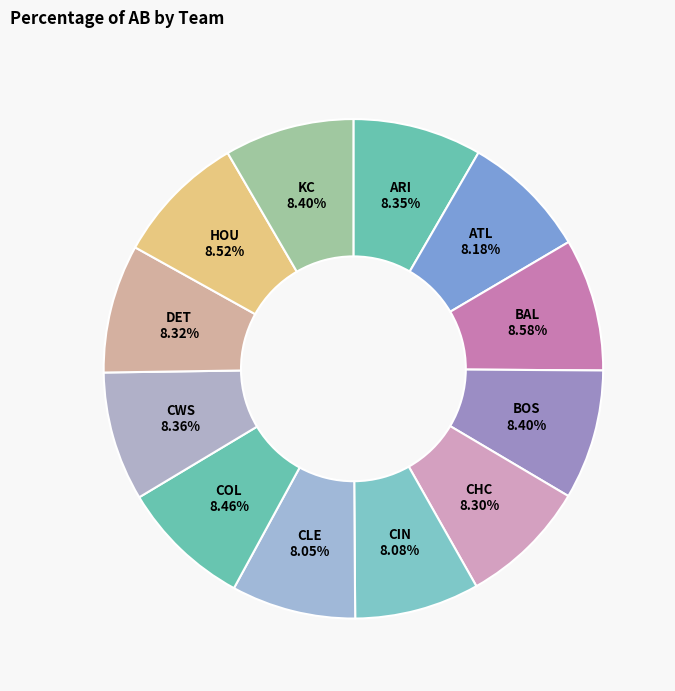

How many segments does this pie chart have?

12